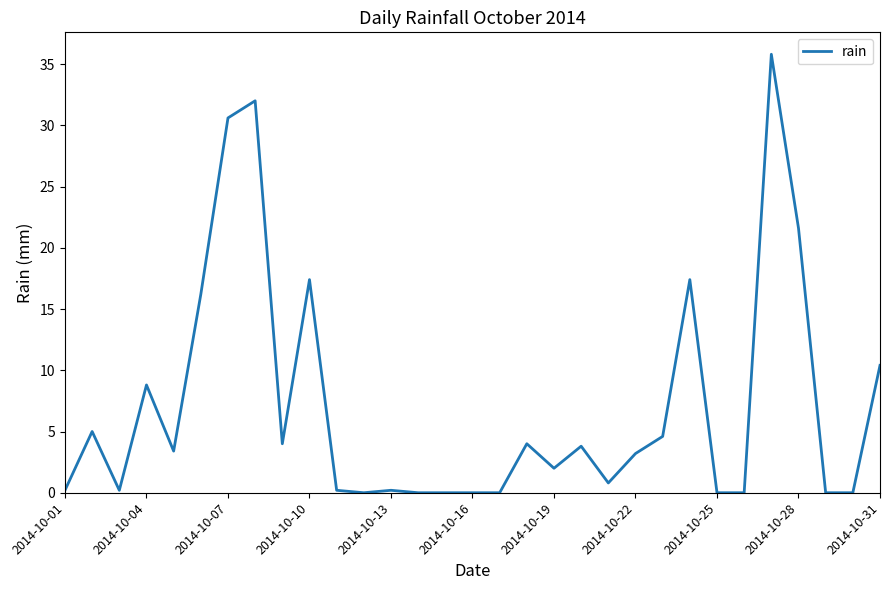

What is the maximum value shown in the chart?

35.8